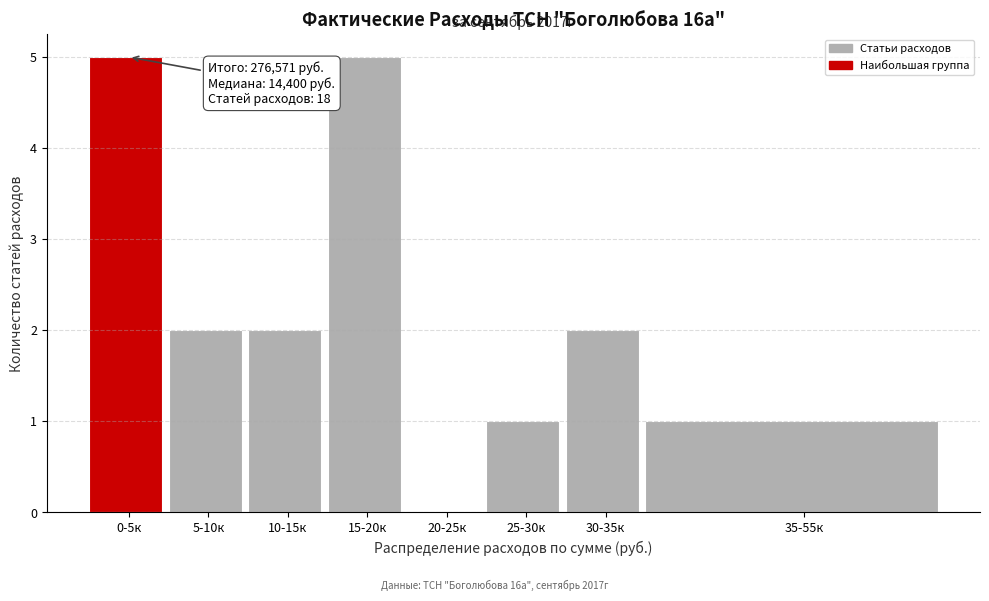

Reading left to right, extract all data points from this chart.

0-5к=5	5-10к=2	10-15к=2	15-20к=5	20-25к=0	25-30к=1	30-35к=2	35-55к=1